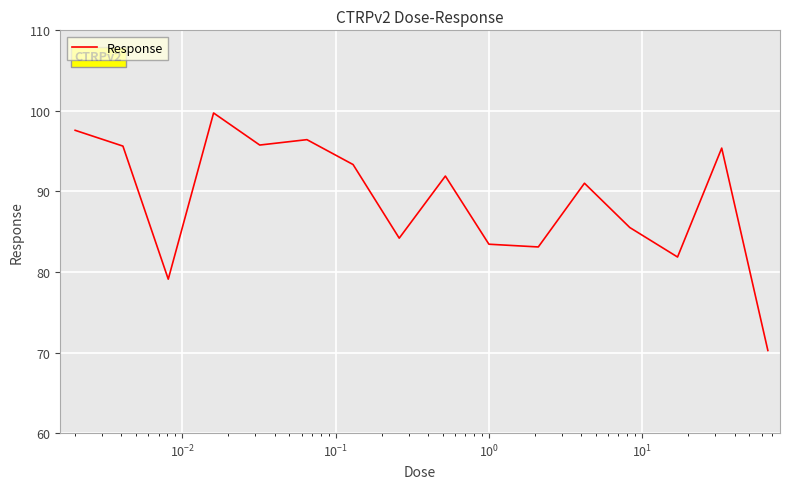

What is the maximum value shown in the chart?

99.7